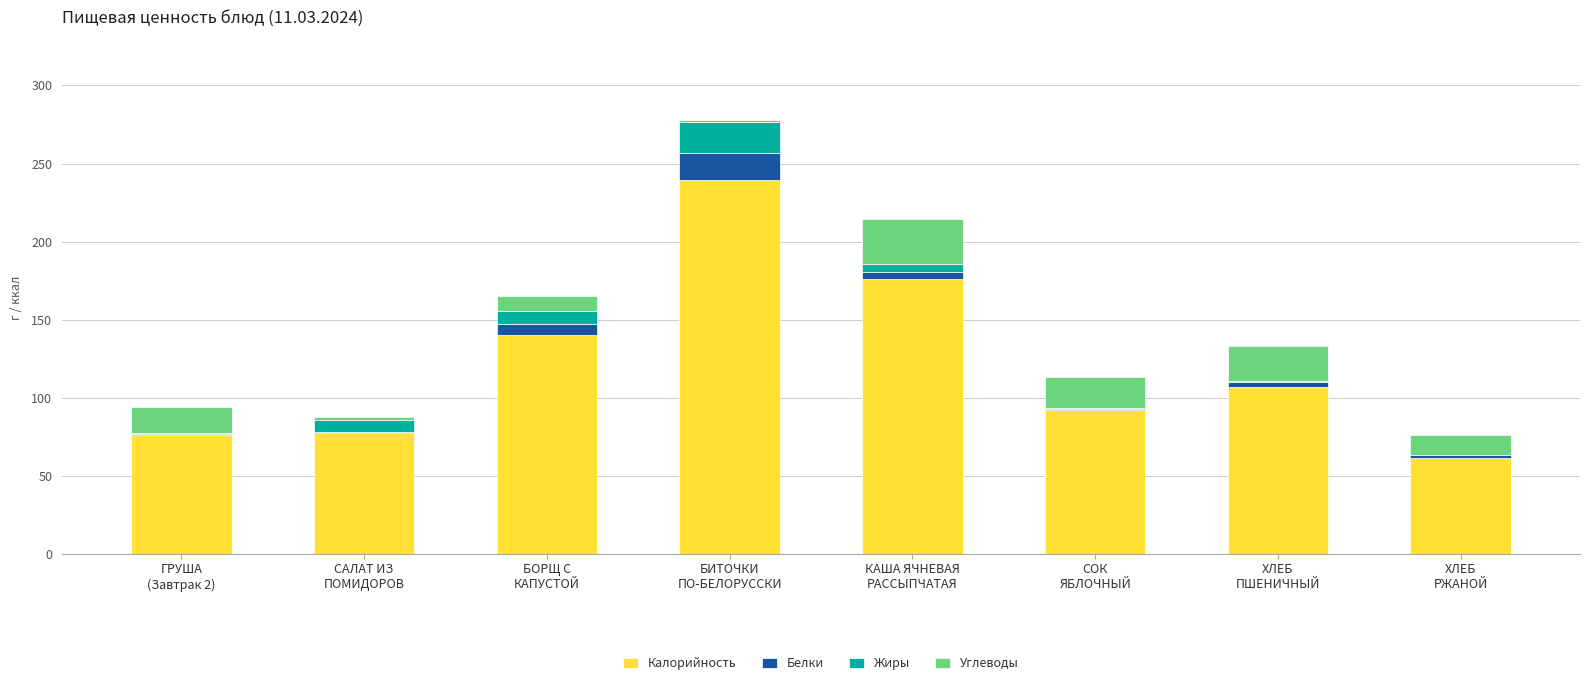

What is the total value across all series at СОК
ЯБЛОЧНЫЙ?

113.4